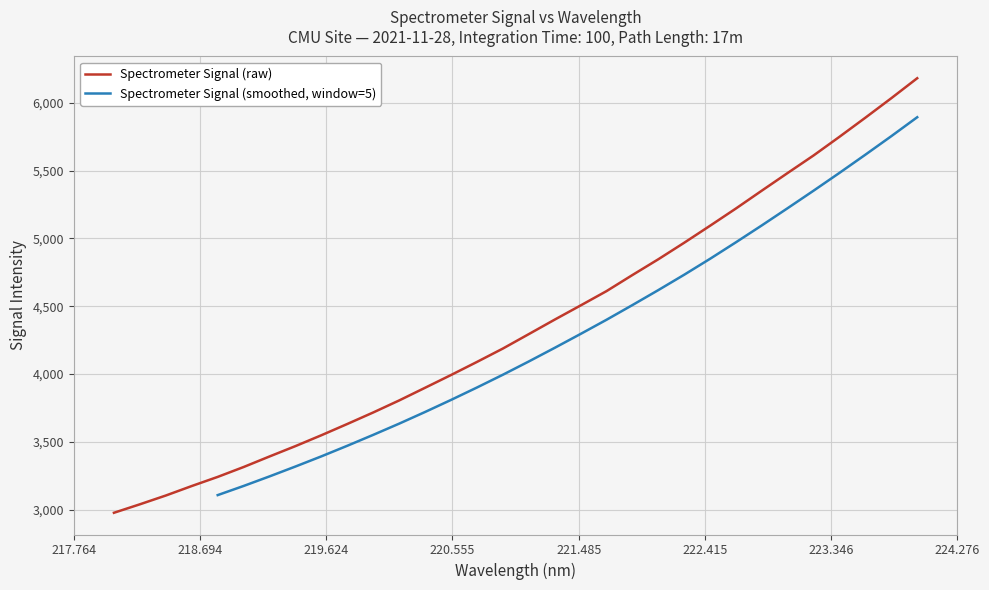

Reading left to right, extract all data points from this chart.

2976.9	3039.3	3104.1	3174.1	3241.4	3314.4	3392.2	3468.7	3548.8	3631.9	3716.9	3805.4	3898.9	3993.0	4089.4	4188.0	4294.5	4401.3	4505.8	4611.5	4730.2	4846.5	4968.4	5093.9	5221.2	5352.9	5483.4	5612.6	5750.2	5890.9	6034.4	6181.6